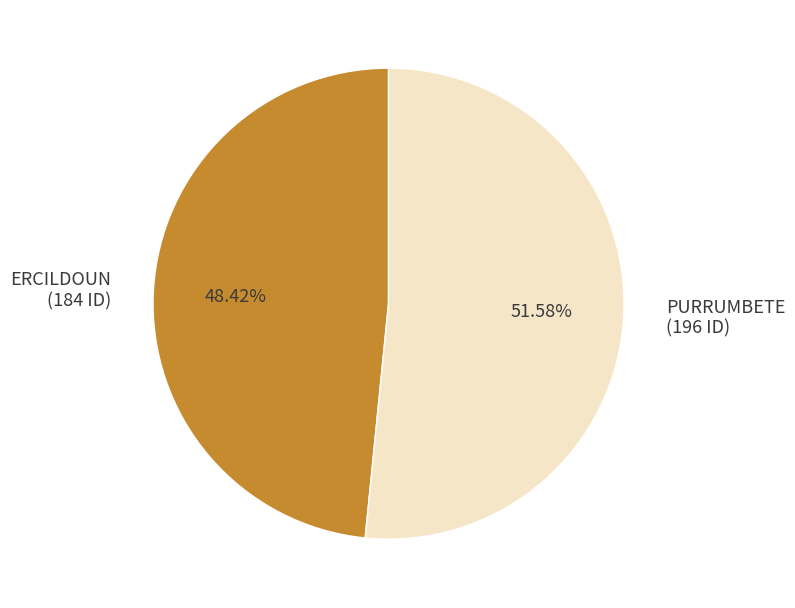

Which slice represents more than half of the pie?

PURRUMBETE